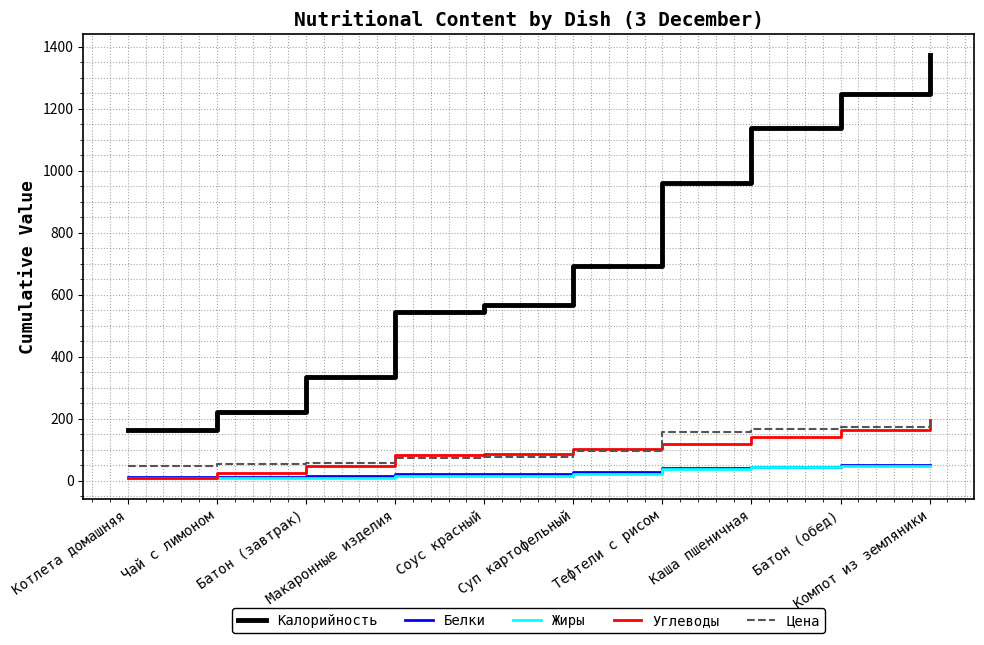

Does the chart display data point markers on the line(s)?

No